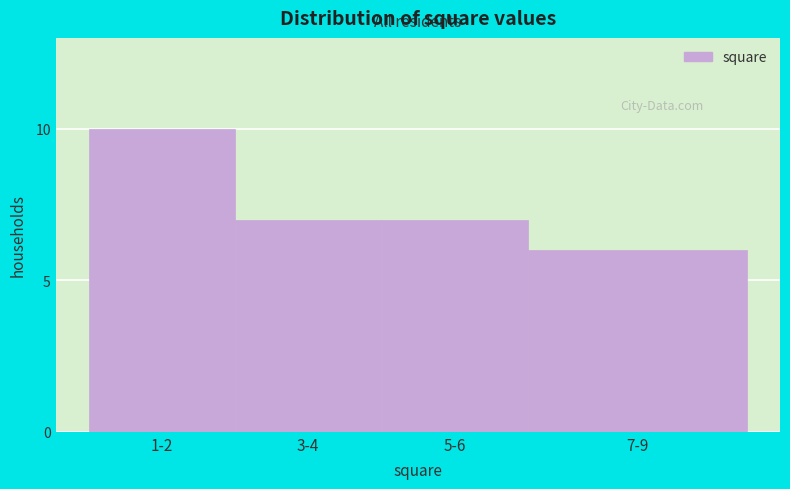

Reading left to right, transcribe all the data shown in this chart.

1-2=10	3-4=7	5-6=7	7-9=6